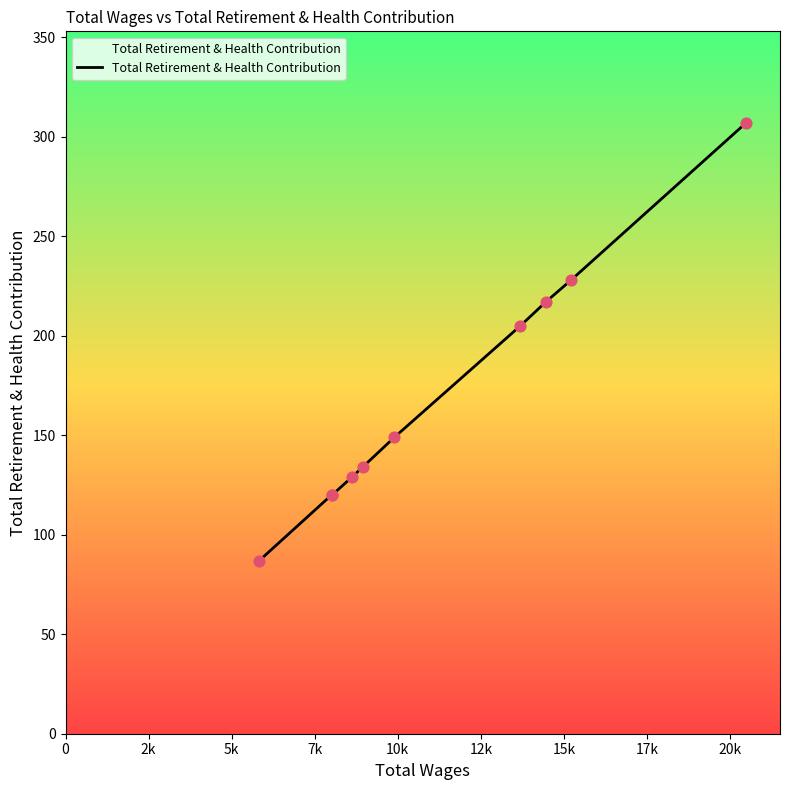

What is the minimum value shown in the chart?

87